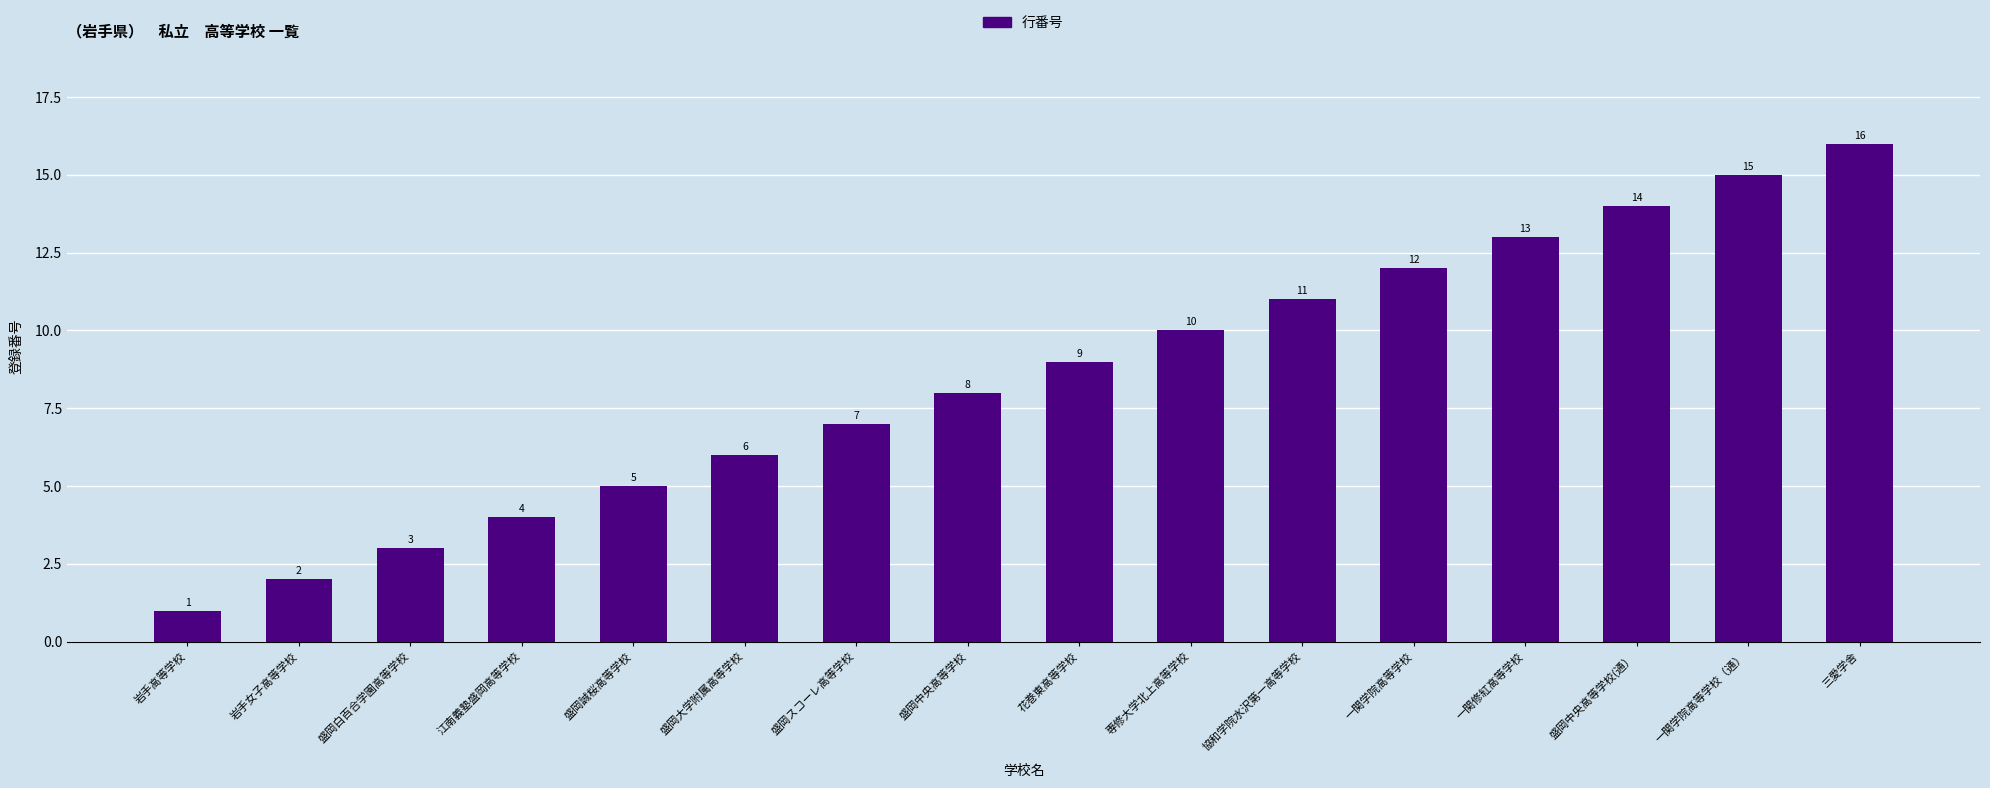

The value at 一関修紅高等学校 is 13. True or false?

True